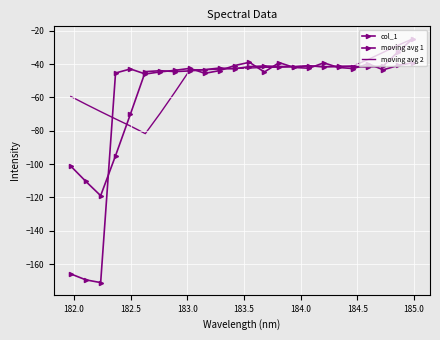

What is the maximum value for moving avg 2?

-24.8